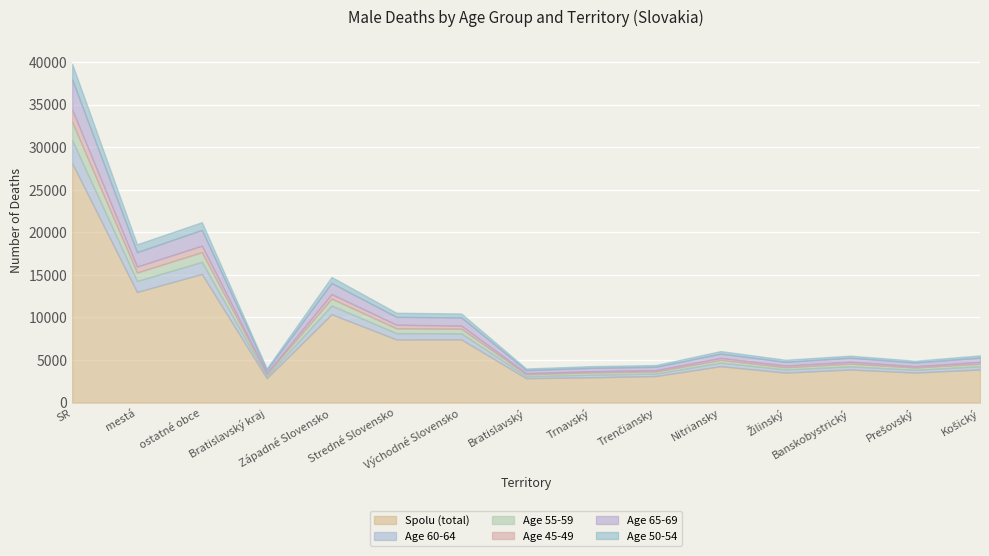

What position from the left is Východné Slovensko?

7